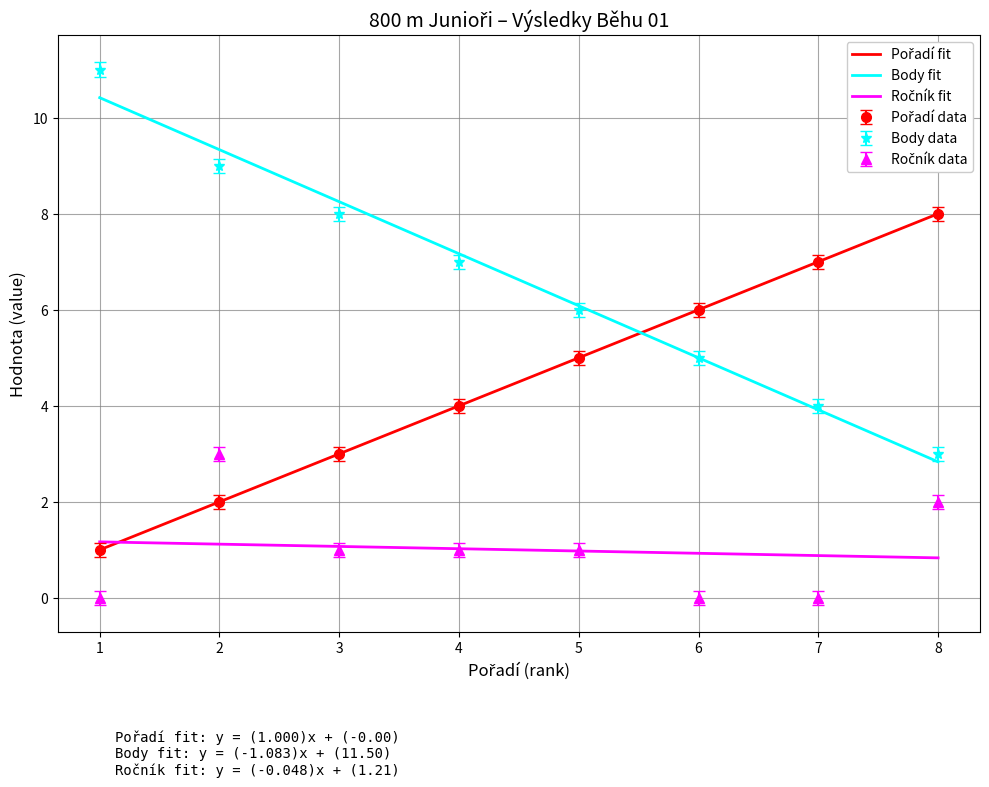

How many categories are shown in the chart?

8